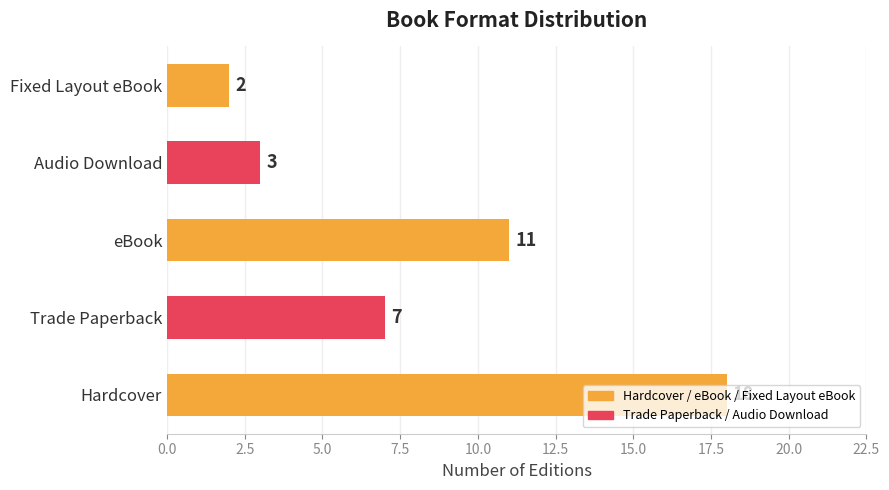

Which label corresponds to the smallest value in the chart?

Fixed Layout eBook